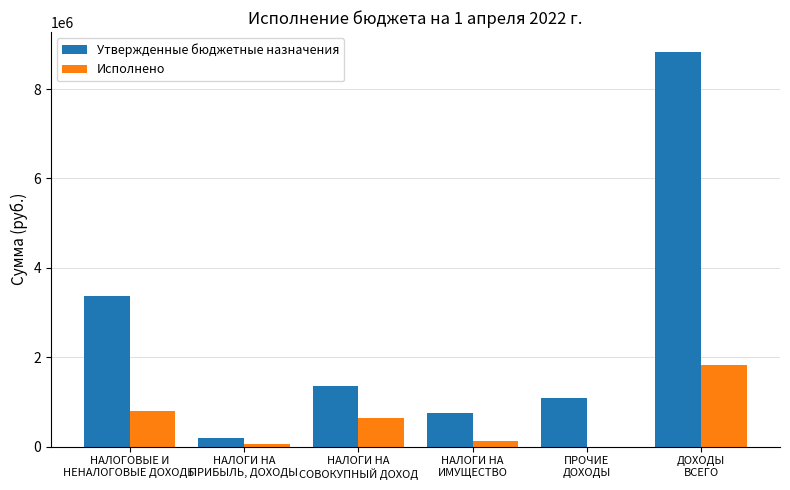

What are all the series names shown in the legend?

Утвержденные бюджетные назначения, Исполнено